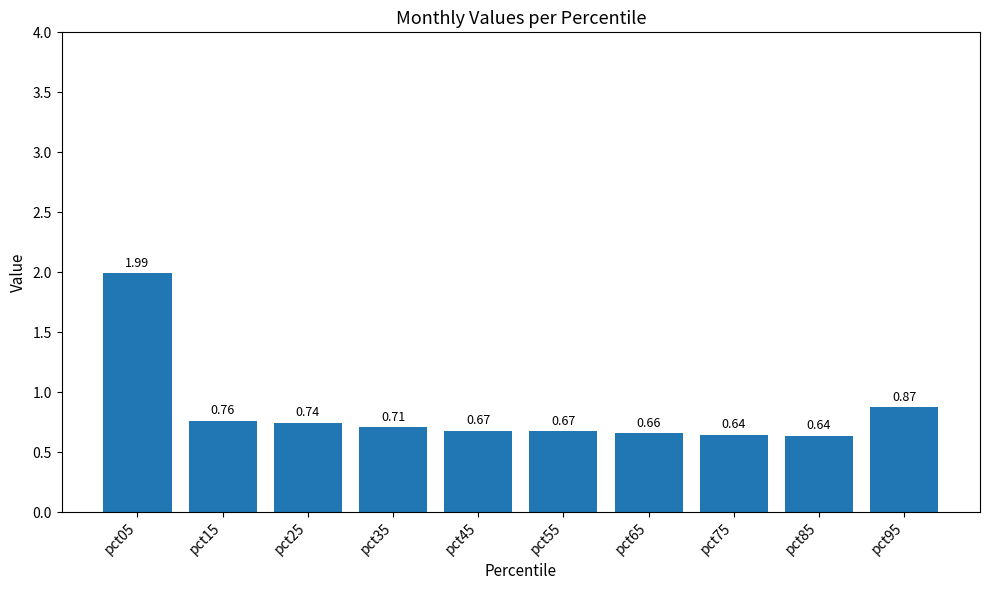

Which has a higher value, pct35 or pct15?

pct15